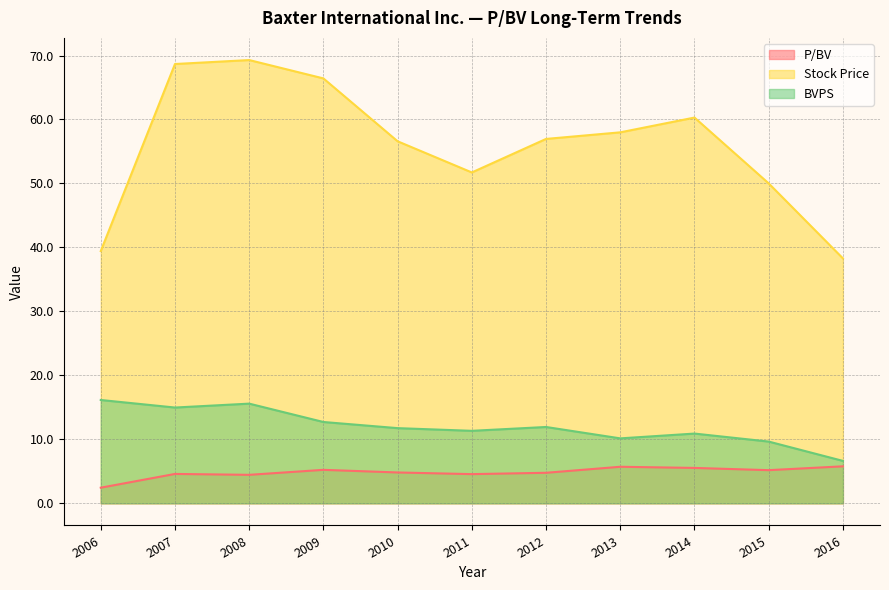

How many interior local valleys does the P/BV series have?

3